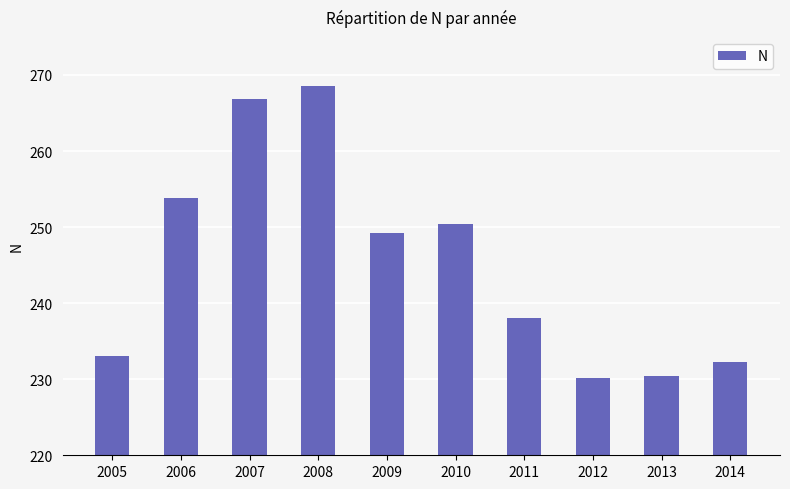

True or false: the data shows 268.5 at 2008.

True